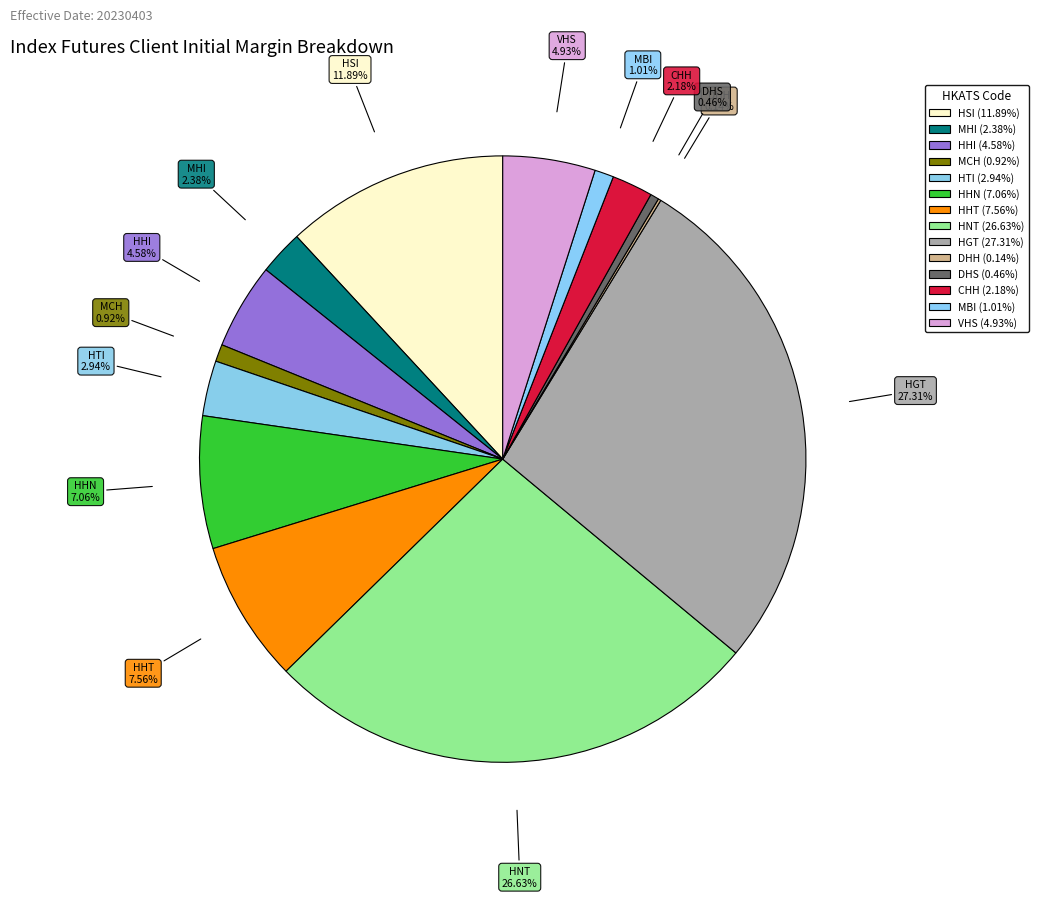

Count the number of slices in the pie.

14